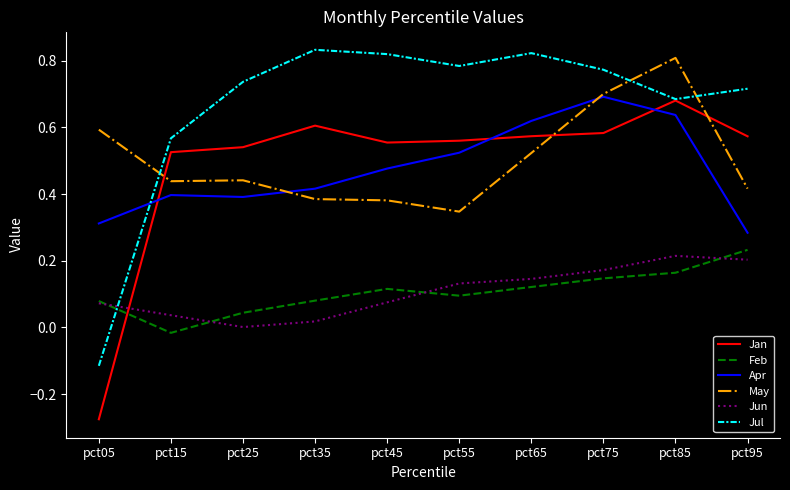

In Apr, how many points are higher than both neighbors (excluding endpoints)?

2